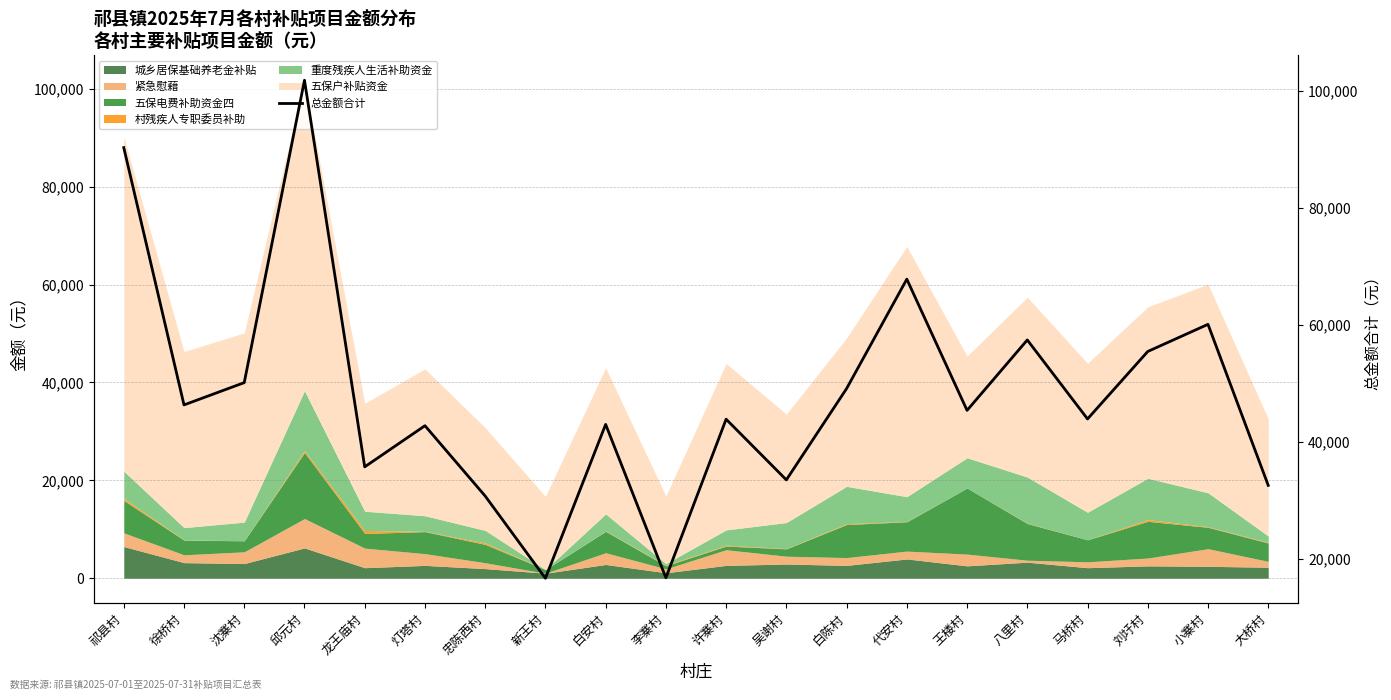

What is the label of the 1st point from the left?

祁县村